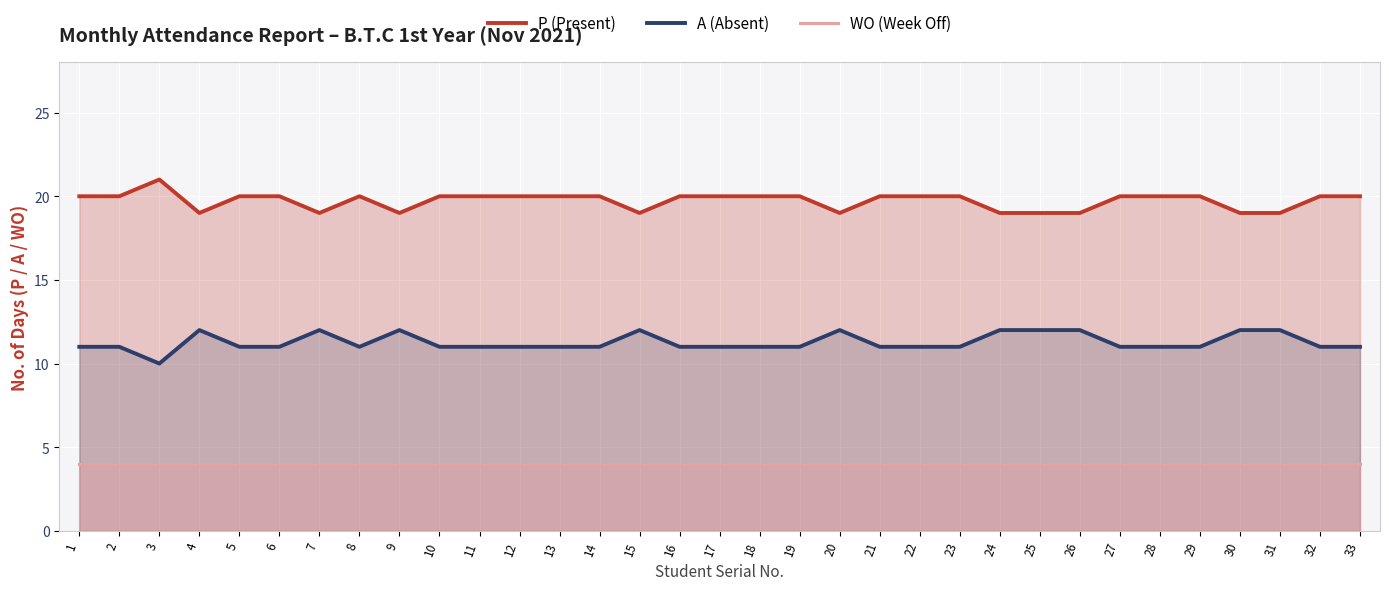

Which series has the largest range (max minus min)?

P (Present)